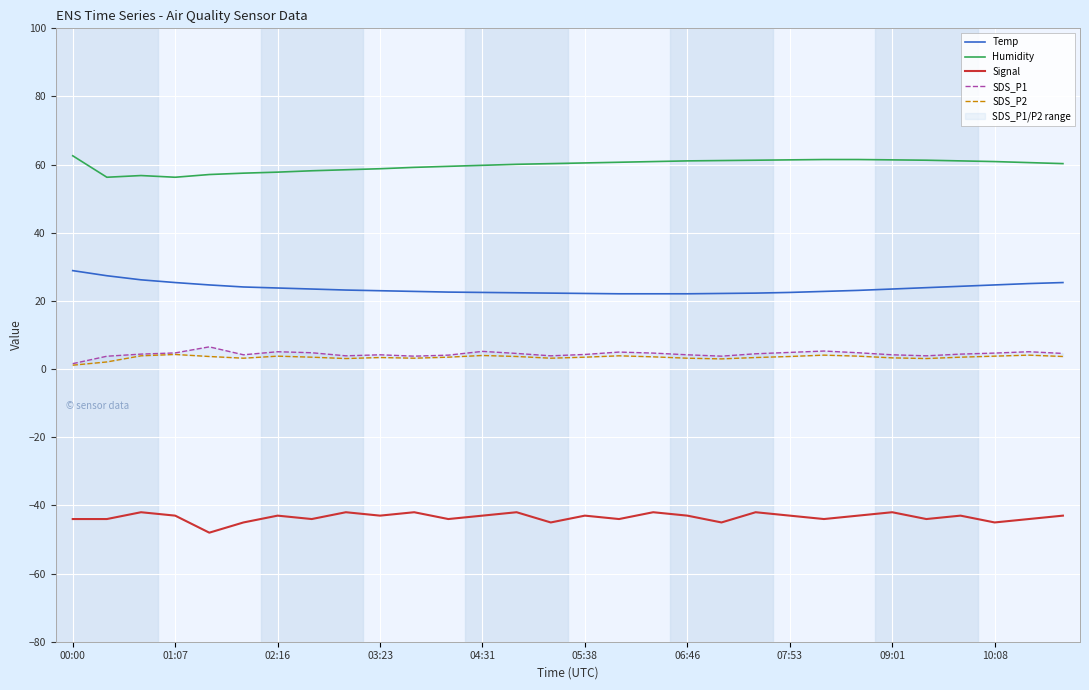

What is the minimum value for Temp?

22.1